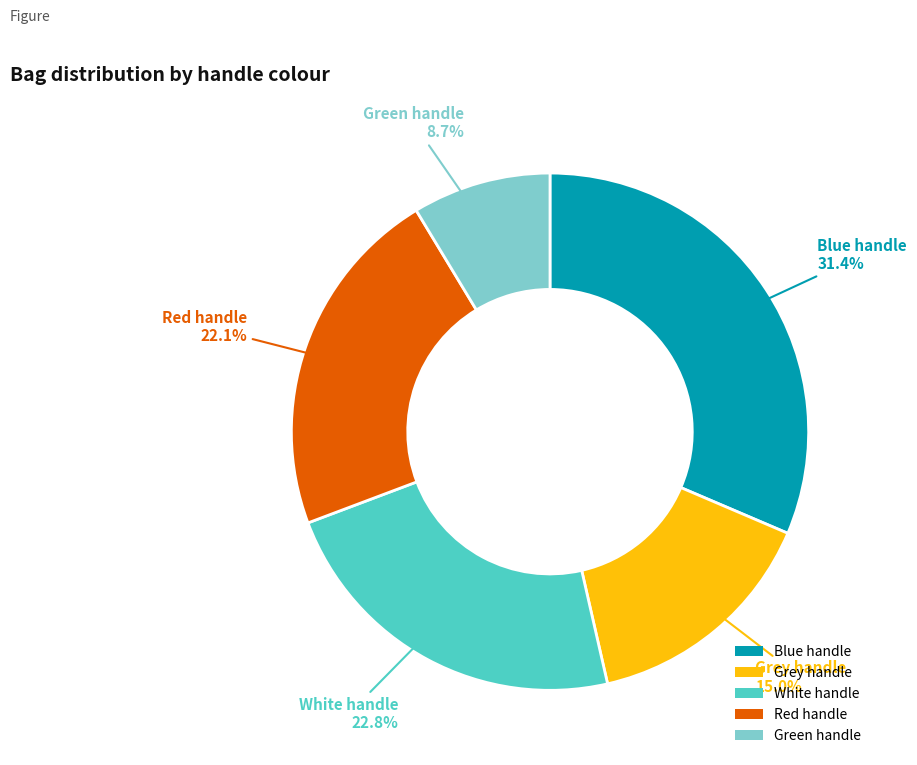

Does Grey handle account for over 50% of the chart?

No